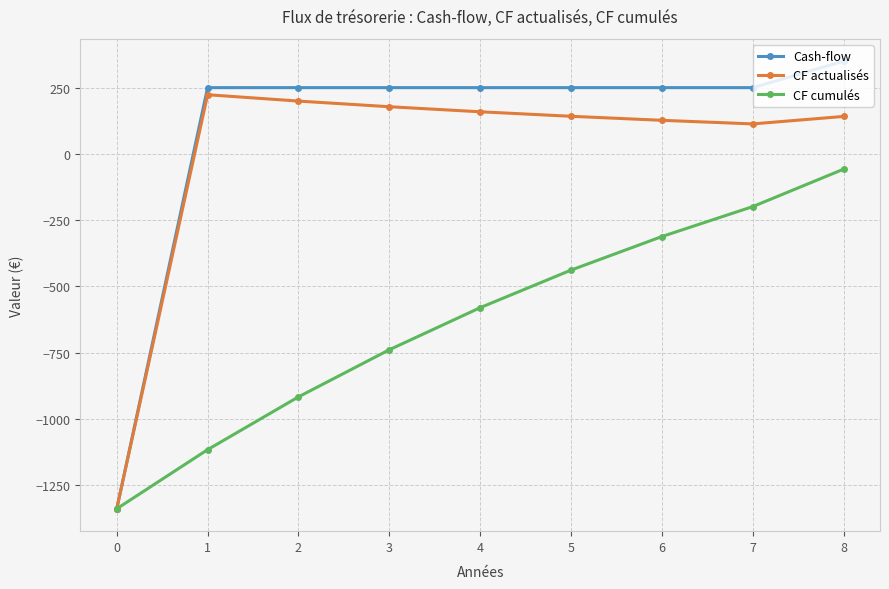

Where does the CF actualisés series first go above 141?

1